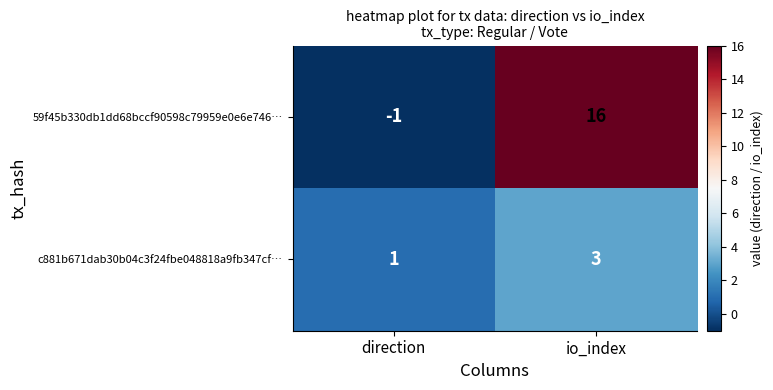

At io_index, list the series in order from smallest to largest.

c881b671dab30b04c3f24fbe048818a9fb347cf…, 59f45b330db1dd68bccf90598c79959e0e6e746…